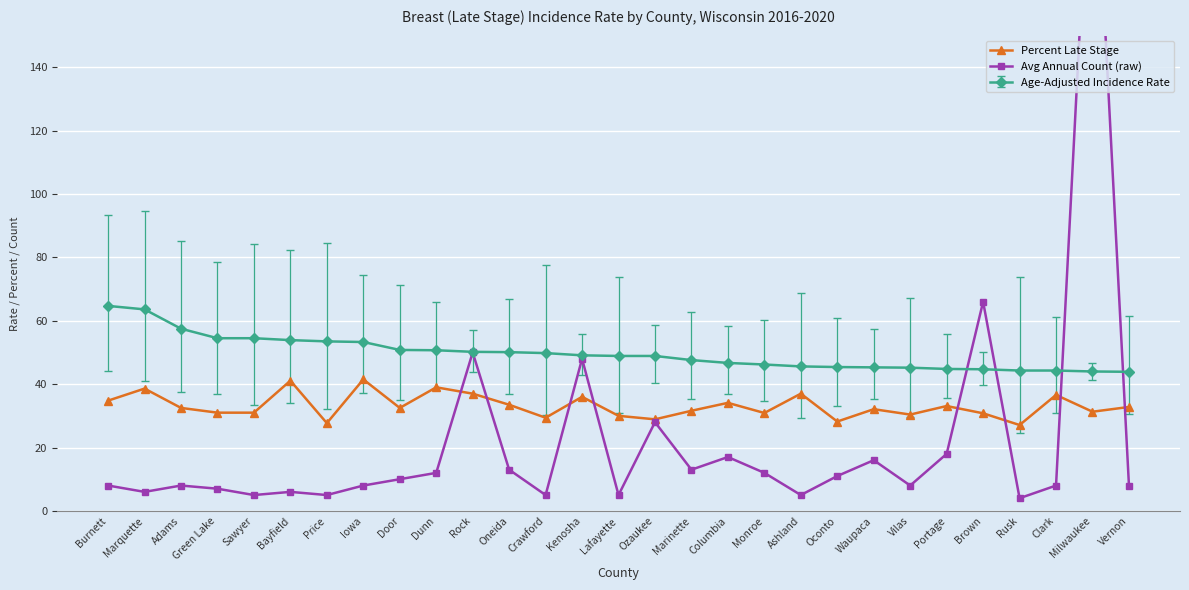

Which label corresponds to the smallest value in the chart?

Rusk